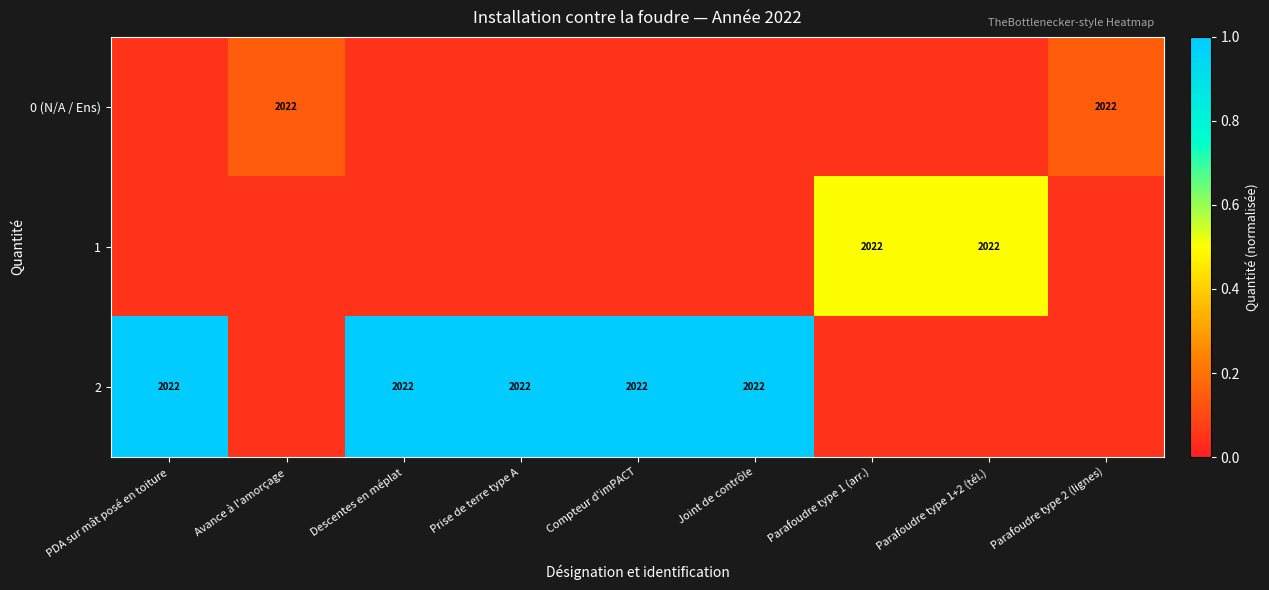

Is the value of 0 (N/A / Ens) at Avance à l'amorçage greater than the value of 2 at Parafoudre type 2 (lignes)?

Yes